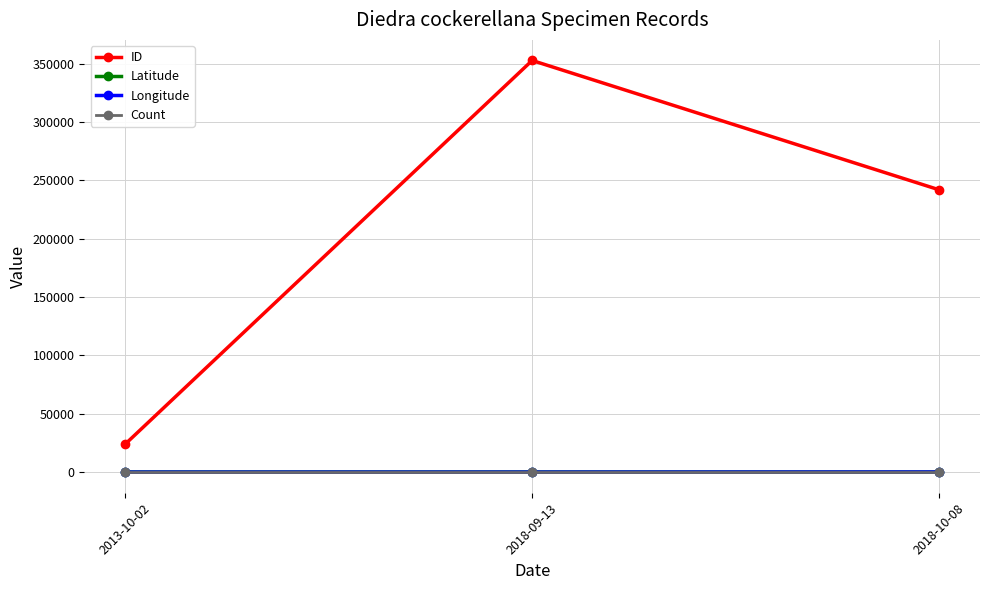

Rank the categories by ID value from highest to lowest.

2018-09-13, 2018-10-08, 2013-10-02